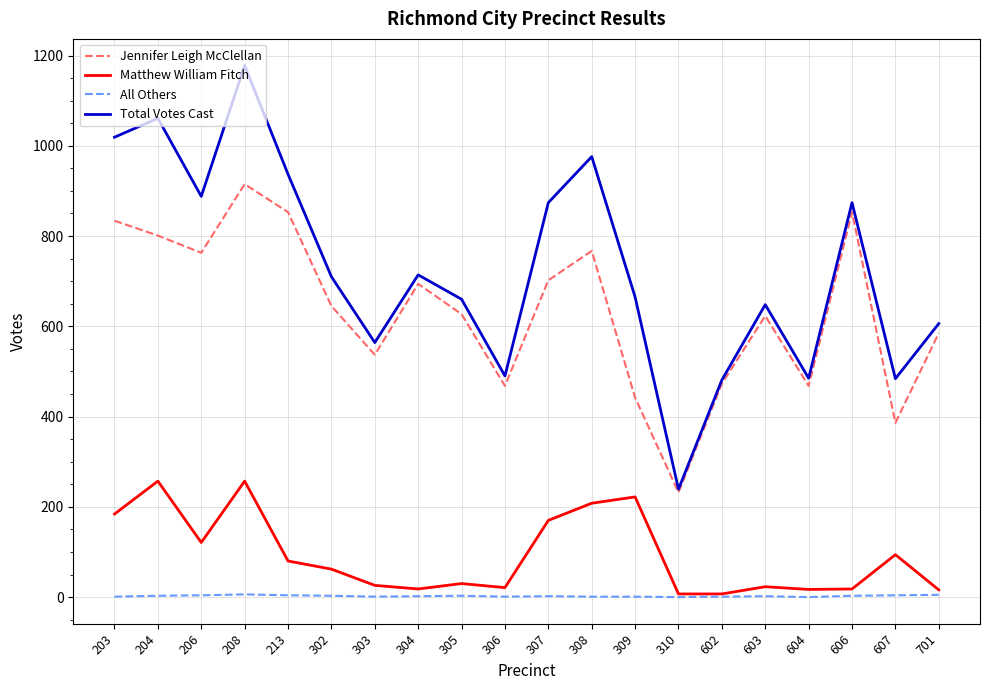

Which category has the highest value across all series?

208